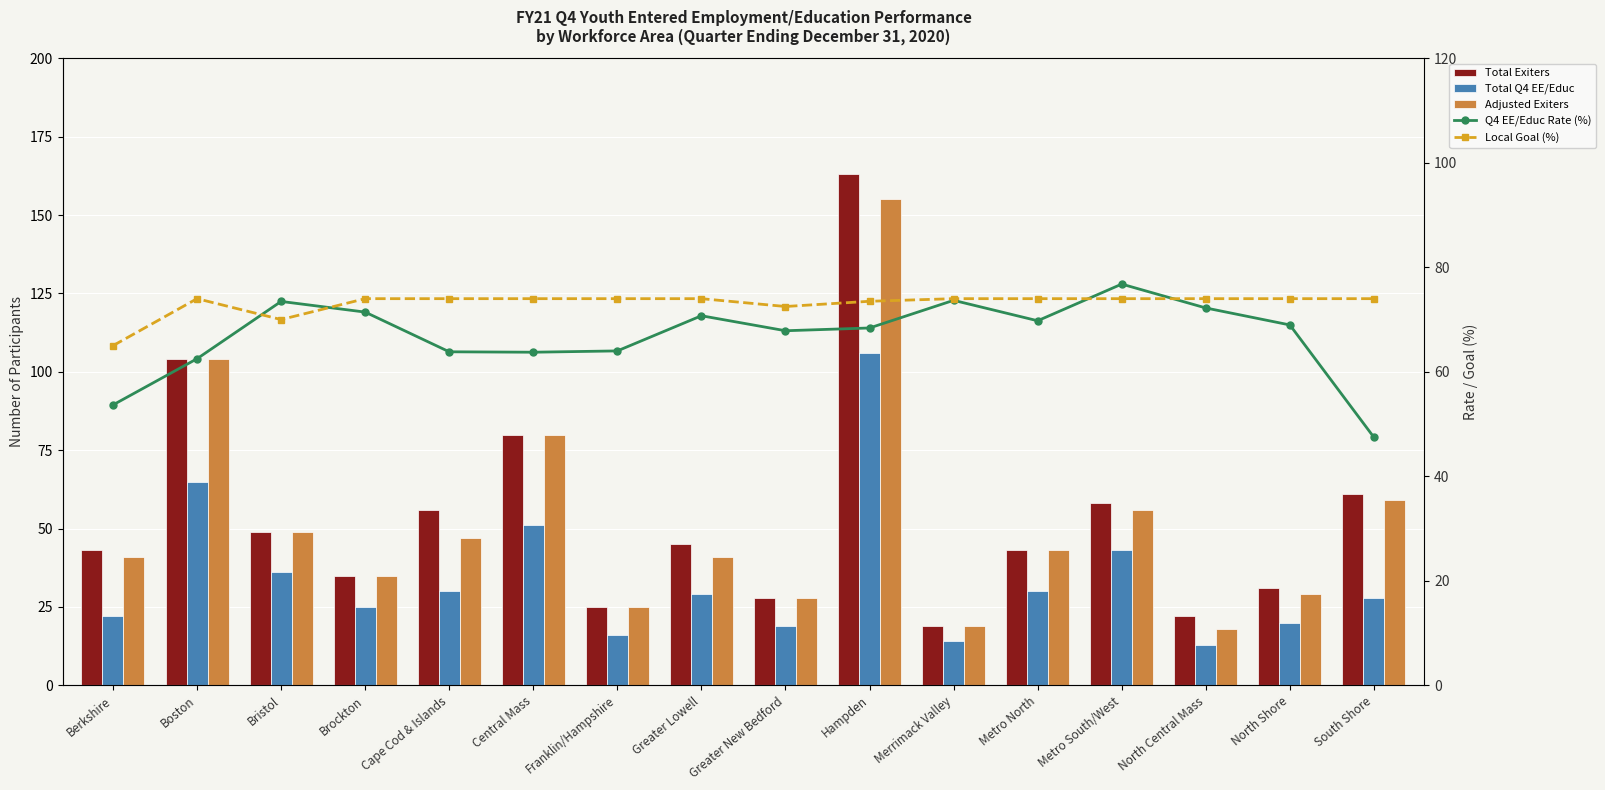

Which series has the widest spread of values?

Total Exiters